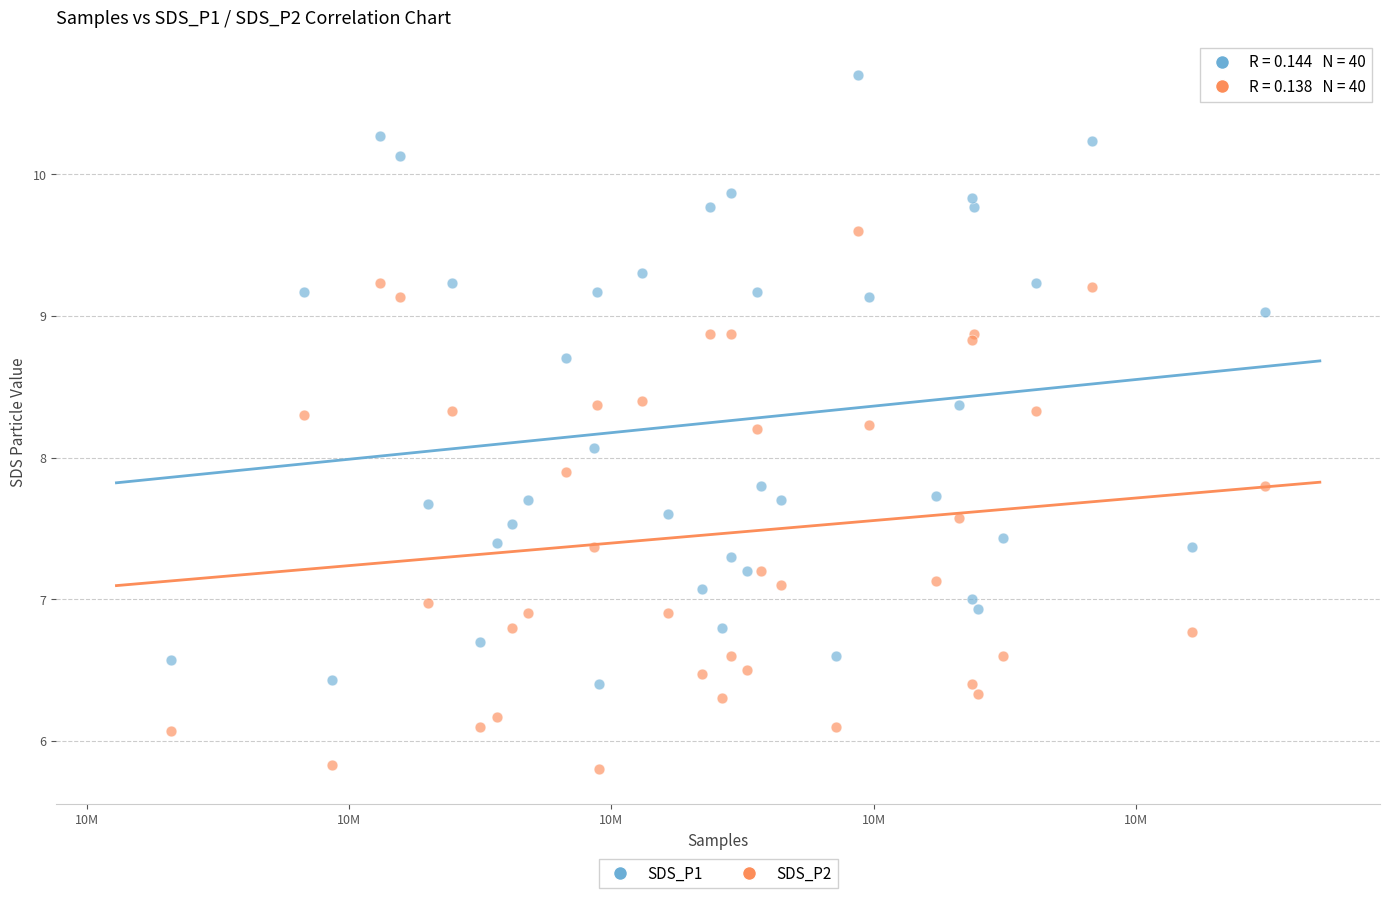

Which series has the largest Y range (max minus min)?

SDS_P1